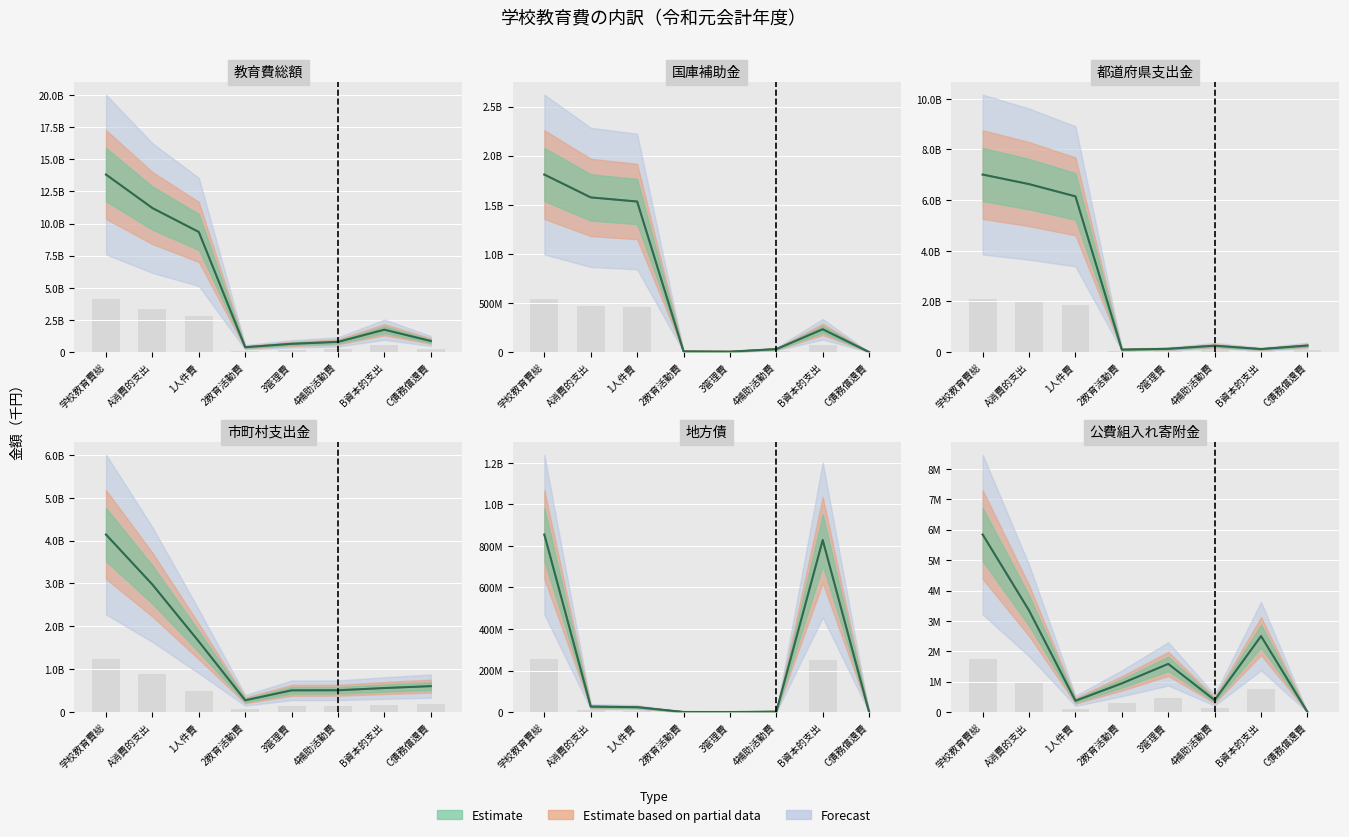

How many groups of bars are there?

8